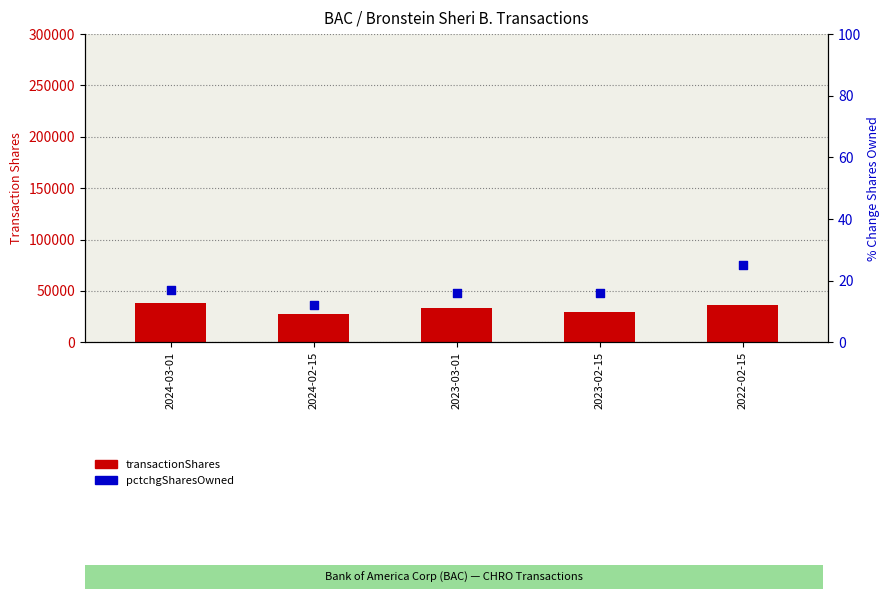

Is the value of transactionShares at 2024-03-01 greater than the value of pctchgSharesOwned at 2024-02-15?

Yes